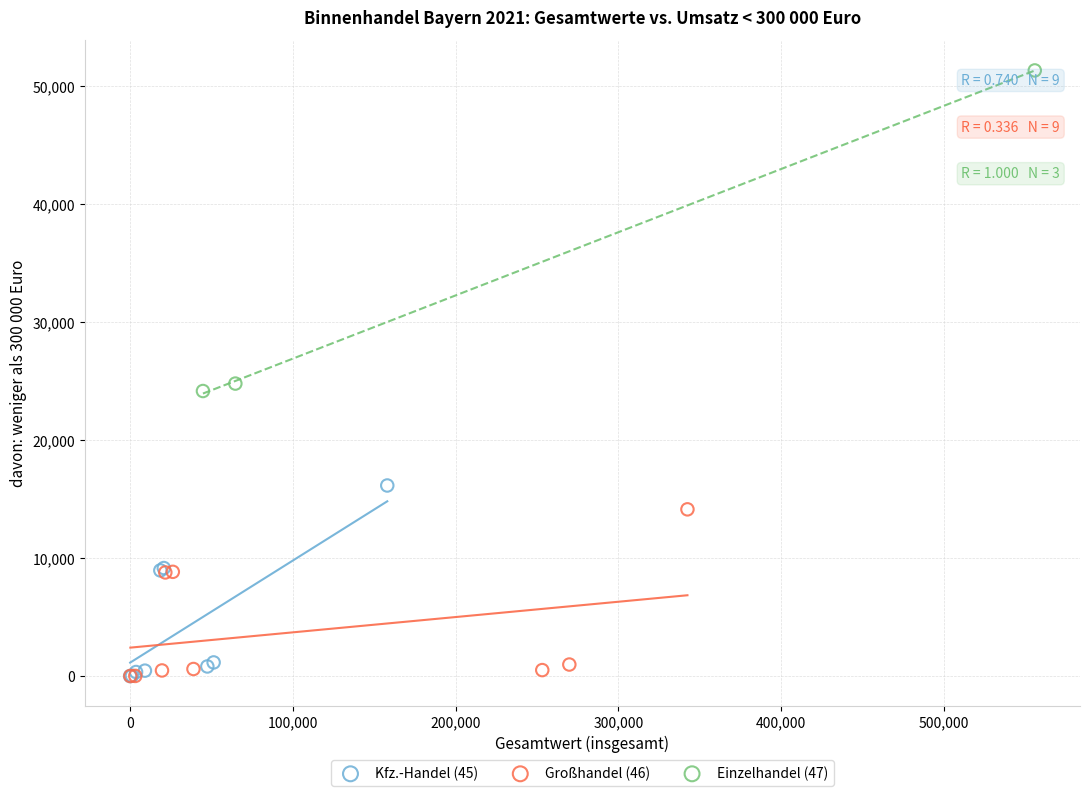

What are all the series names shown in the legend?

Kfz.-Handel (45), Großhandel (46), Einzelhandel (47)